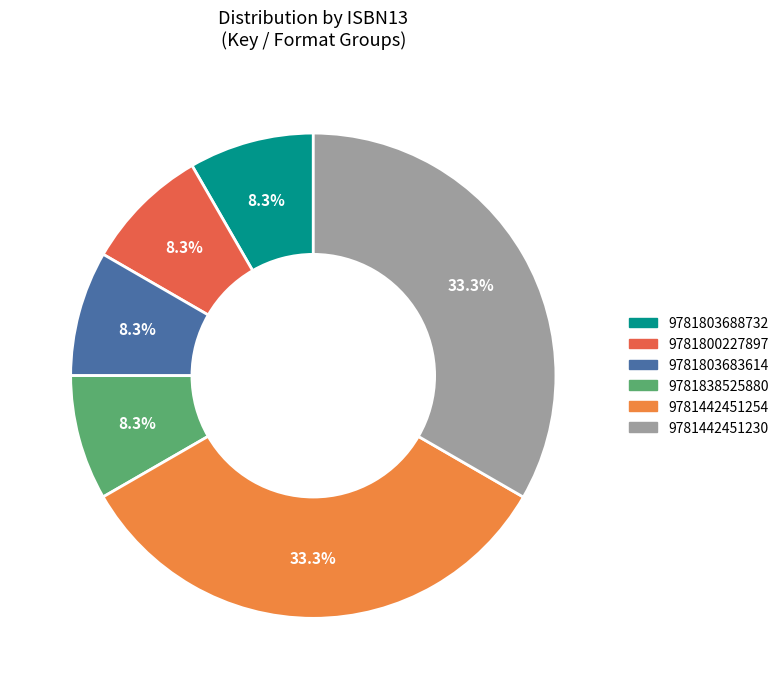

How many segments does this pie chart have?

6